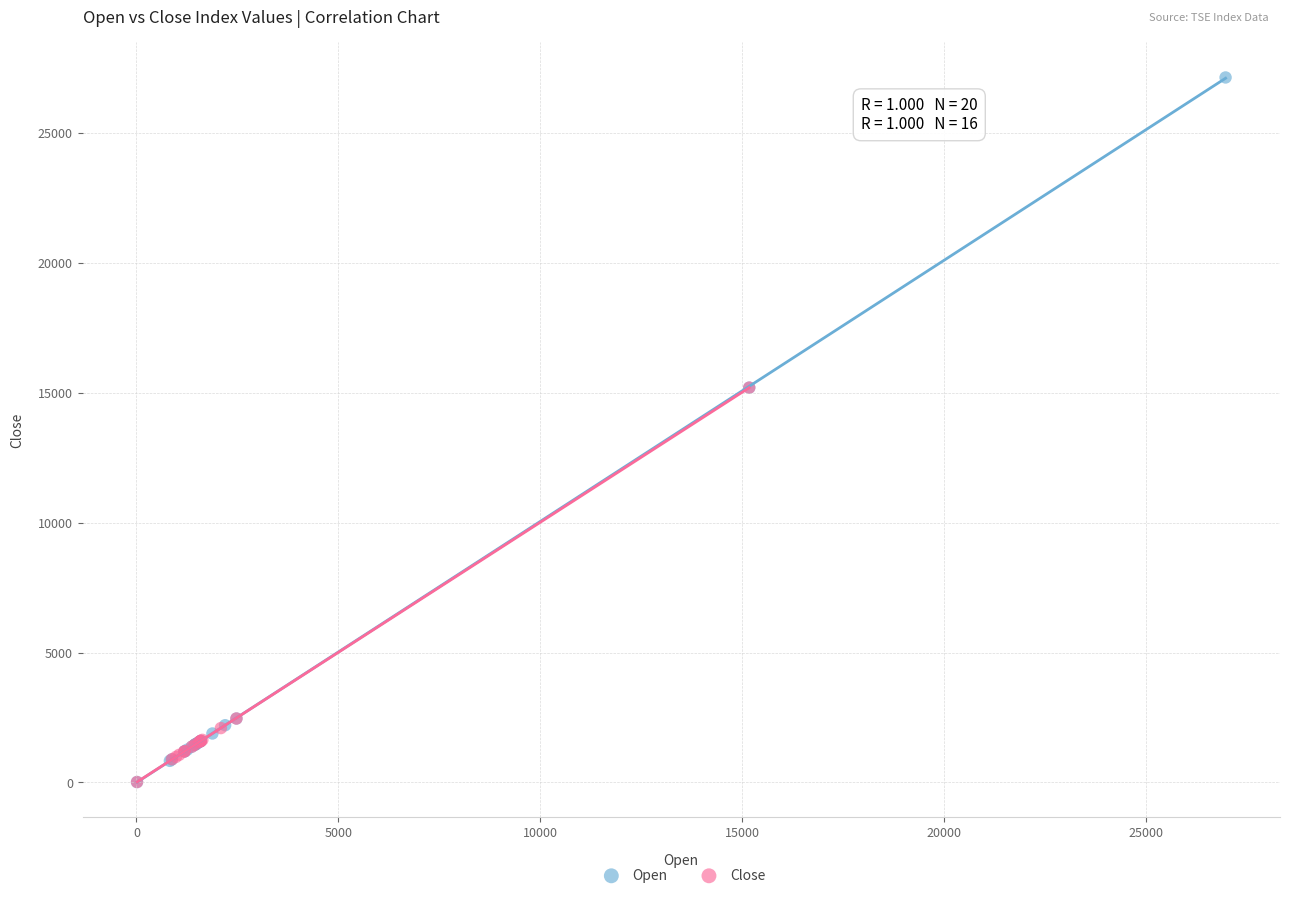

What are all the series names shown in the legend?

Open, Close